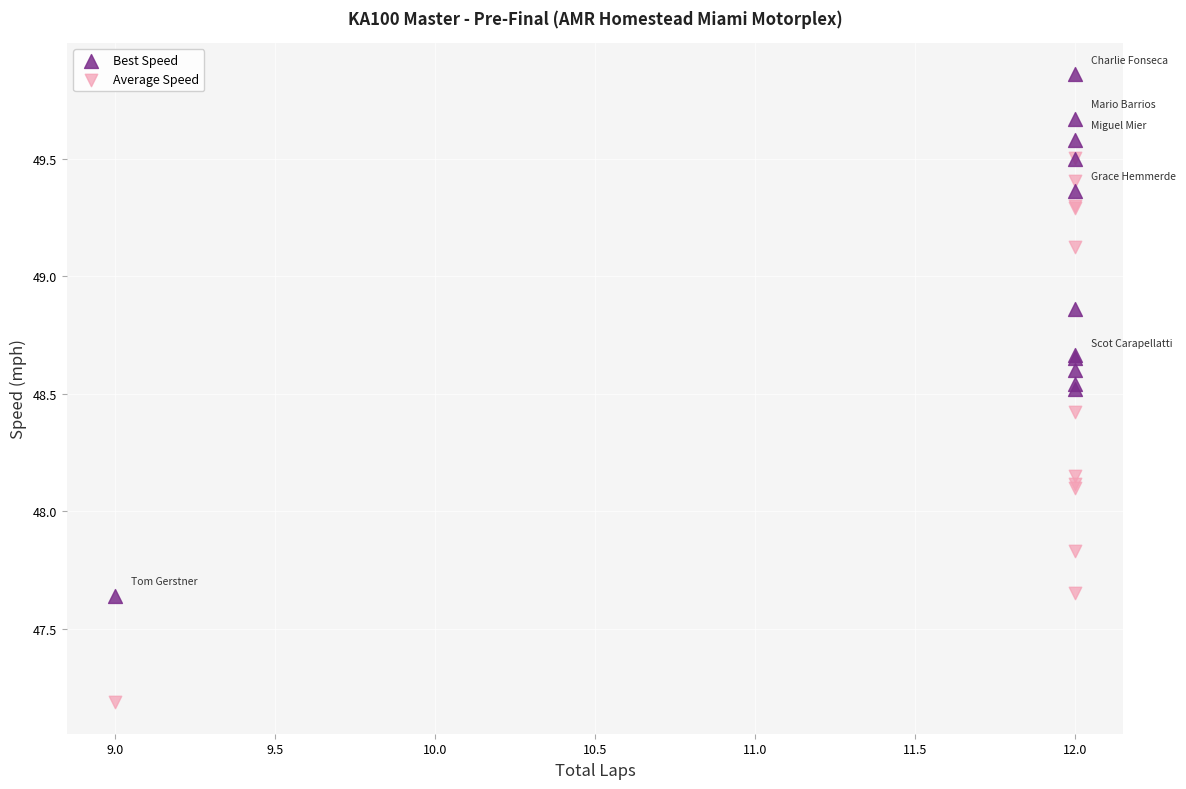

Which series has the widest spread of Y values?

Average Speed